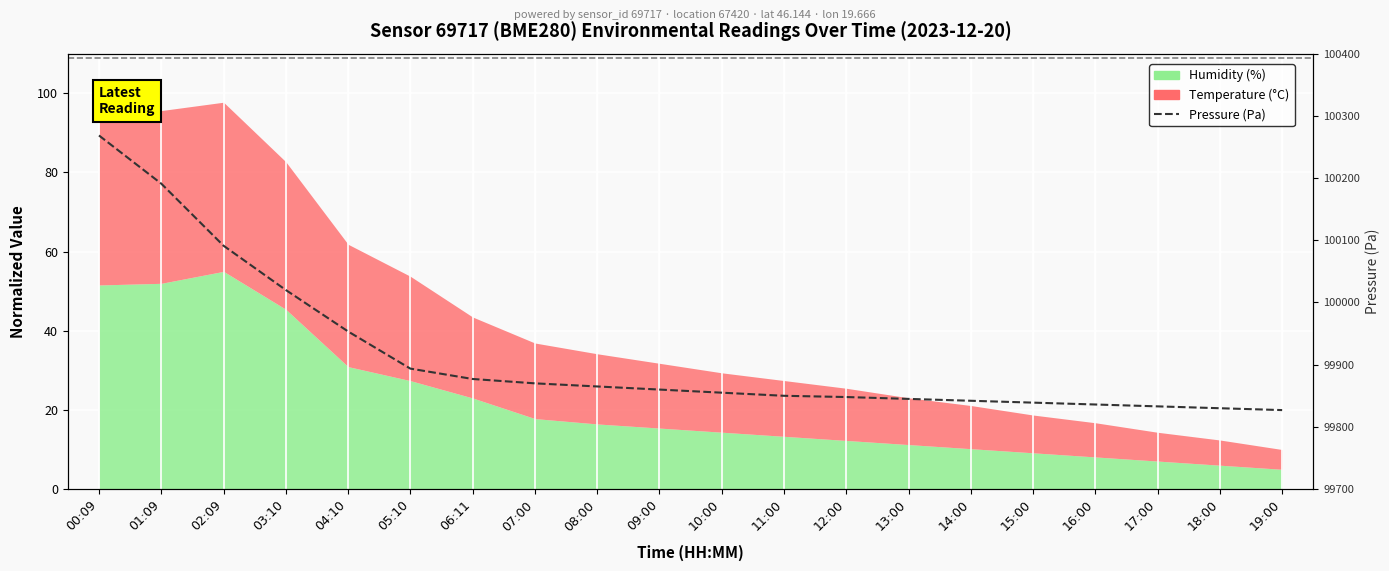

What is the greatest value displayed?

100268.4